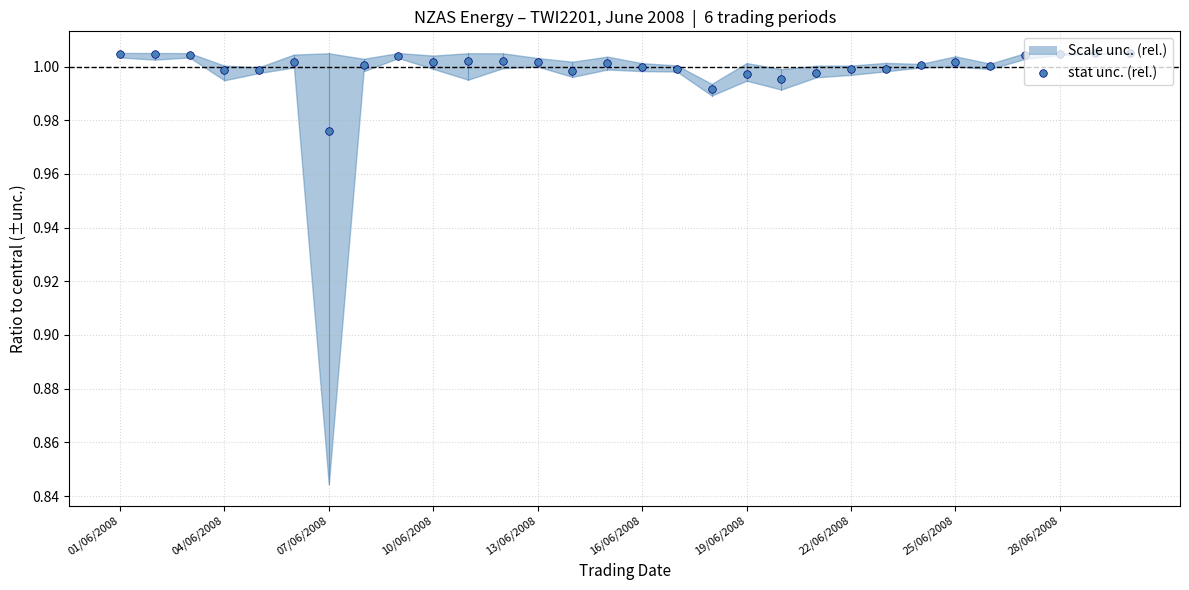

Approximately how many times larger is the value at 16 compared to 14?

1.0